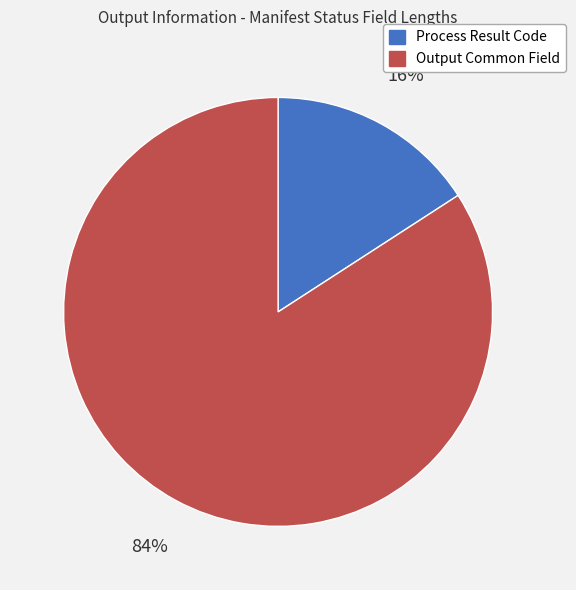

How many segments does this pie chart have?

2